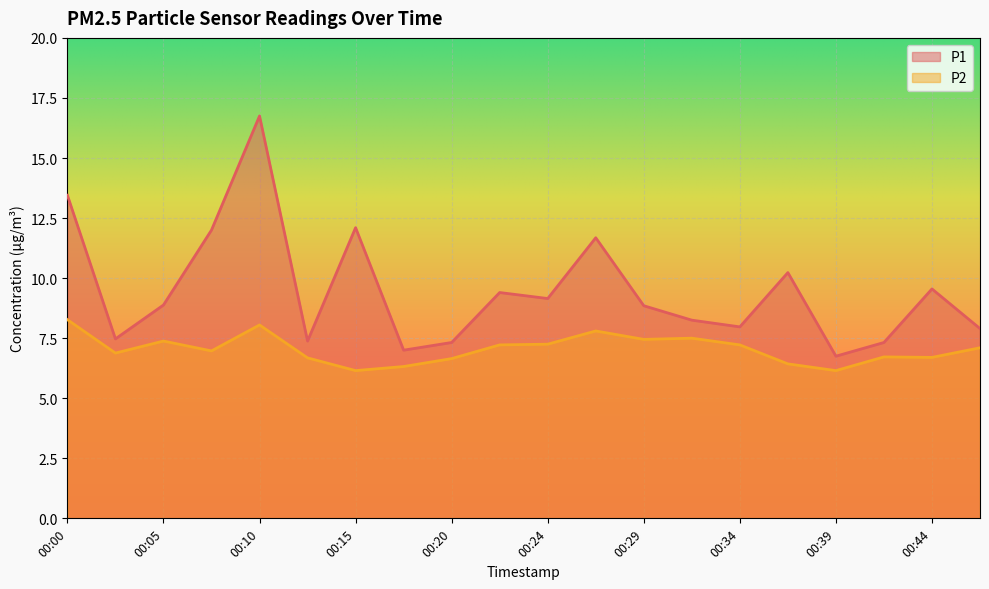

At 00:15, list the series in order from smallest to largest.

P2, P1